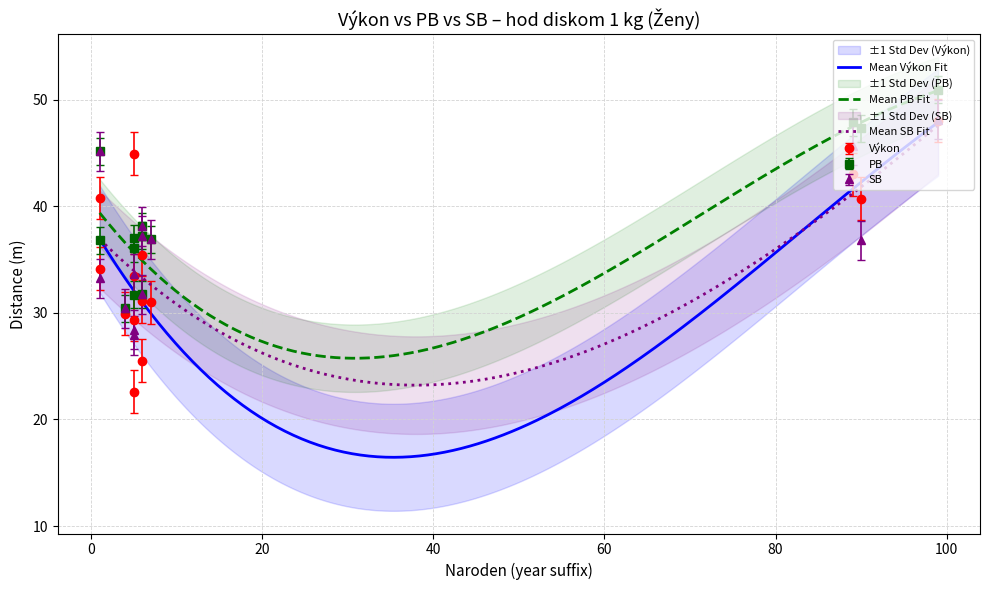

True or false: Mean PB Fit and Mean Výkon Fit intersect in this chart.

False